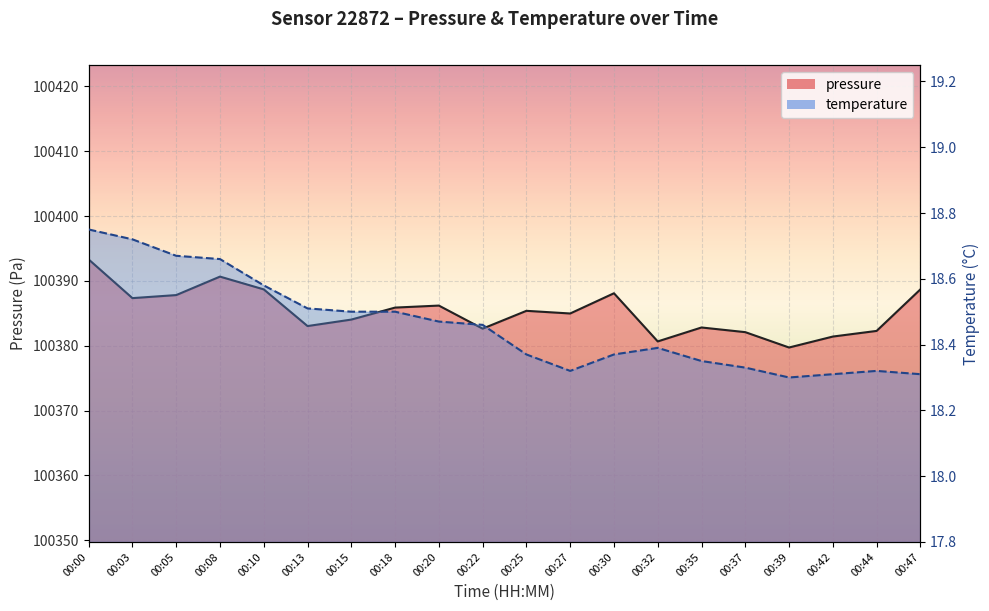

Which series has the widest spread of values?

pressure